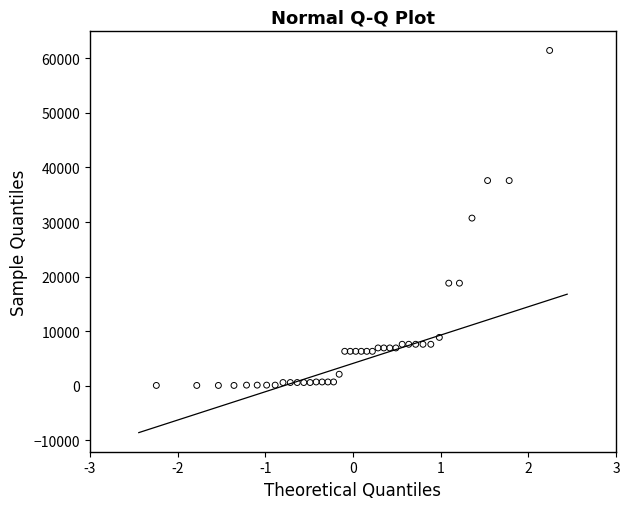

What is the range of Y values (max minus min)?

61377.2